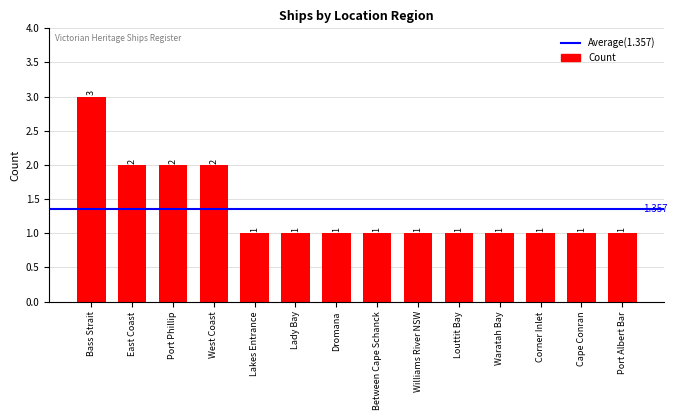

What is the greatest value displayed?

3